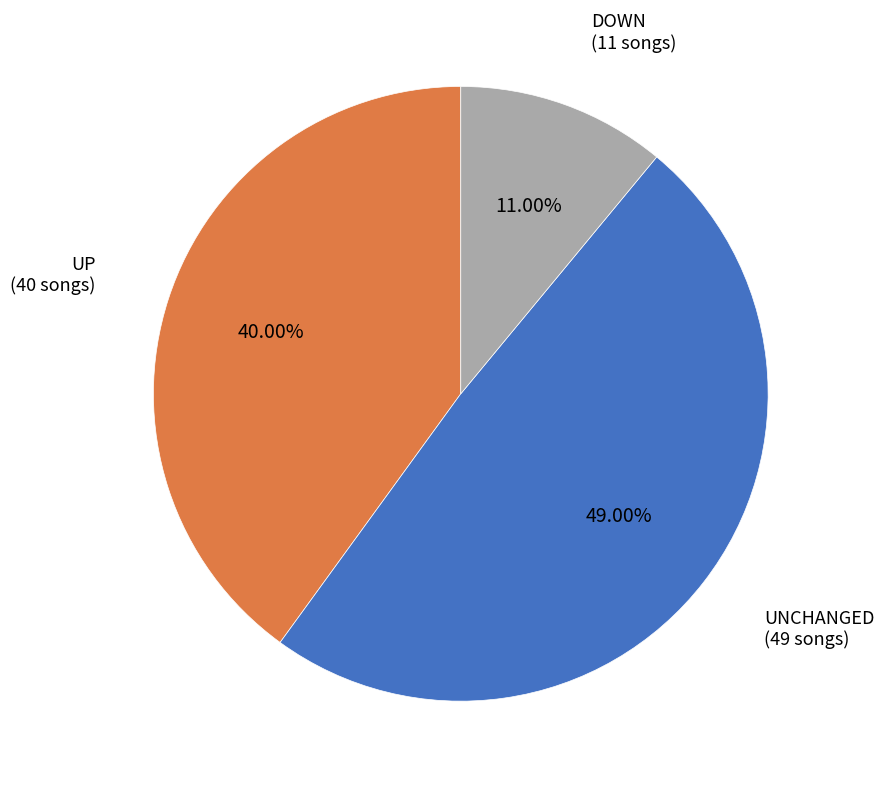

Is there a majority slice in this chart?

No